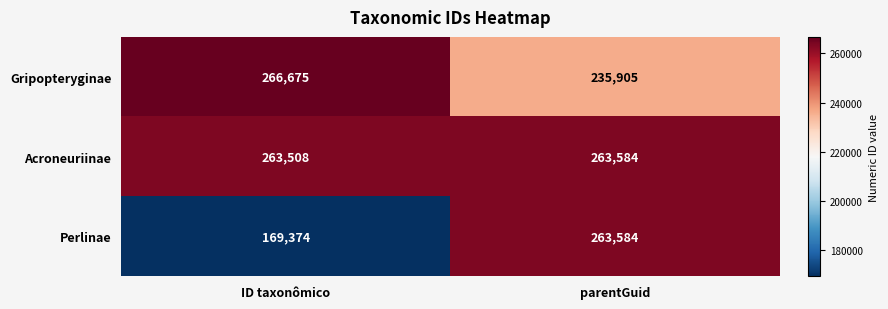

Which label corresponds to the largest value in the chart?

ID taxonômico